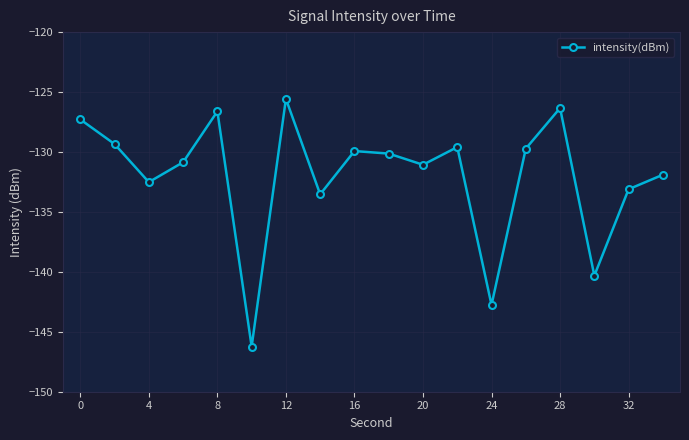

How many points are higher than both their immediate neighbors (excluding endpoints)?

5